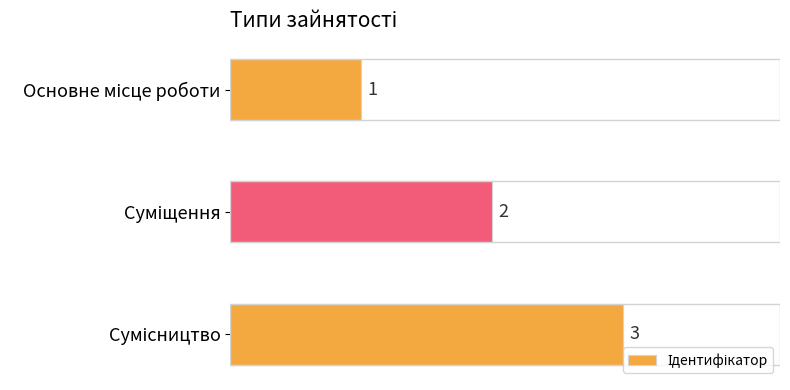

What is the greatest value displayed?

3